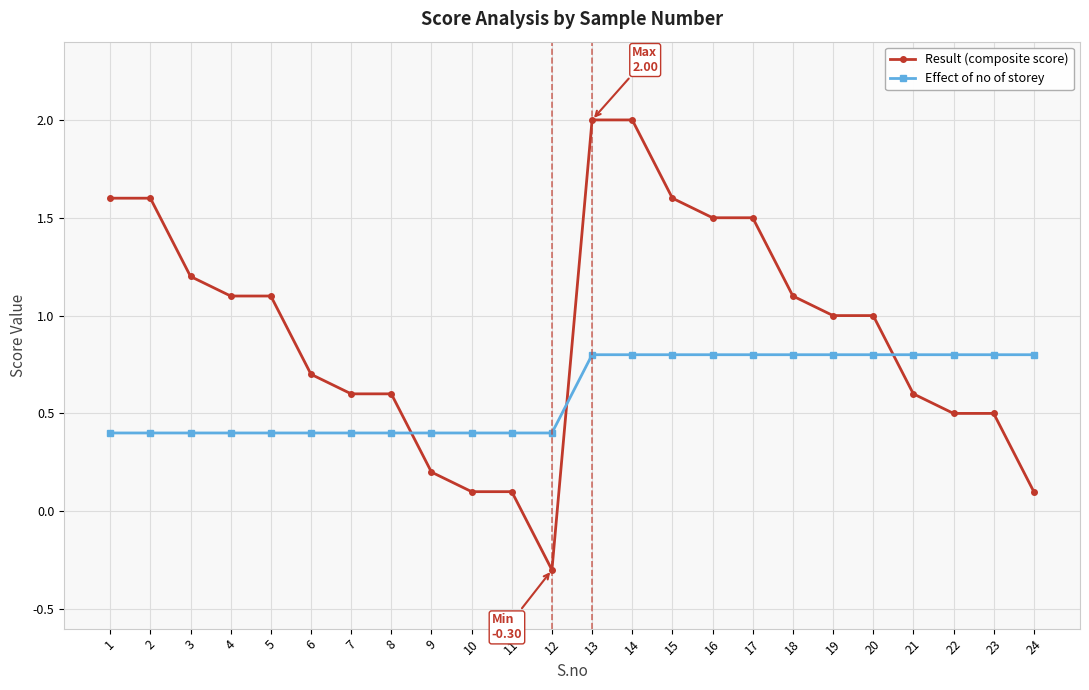

How many values in Result (composite score) are above zero?

23